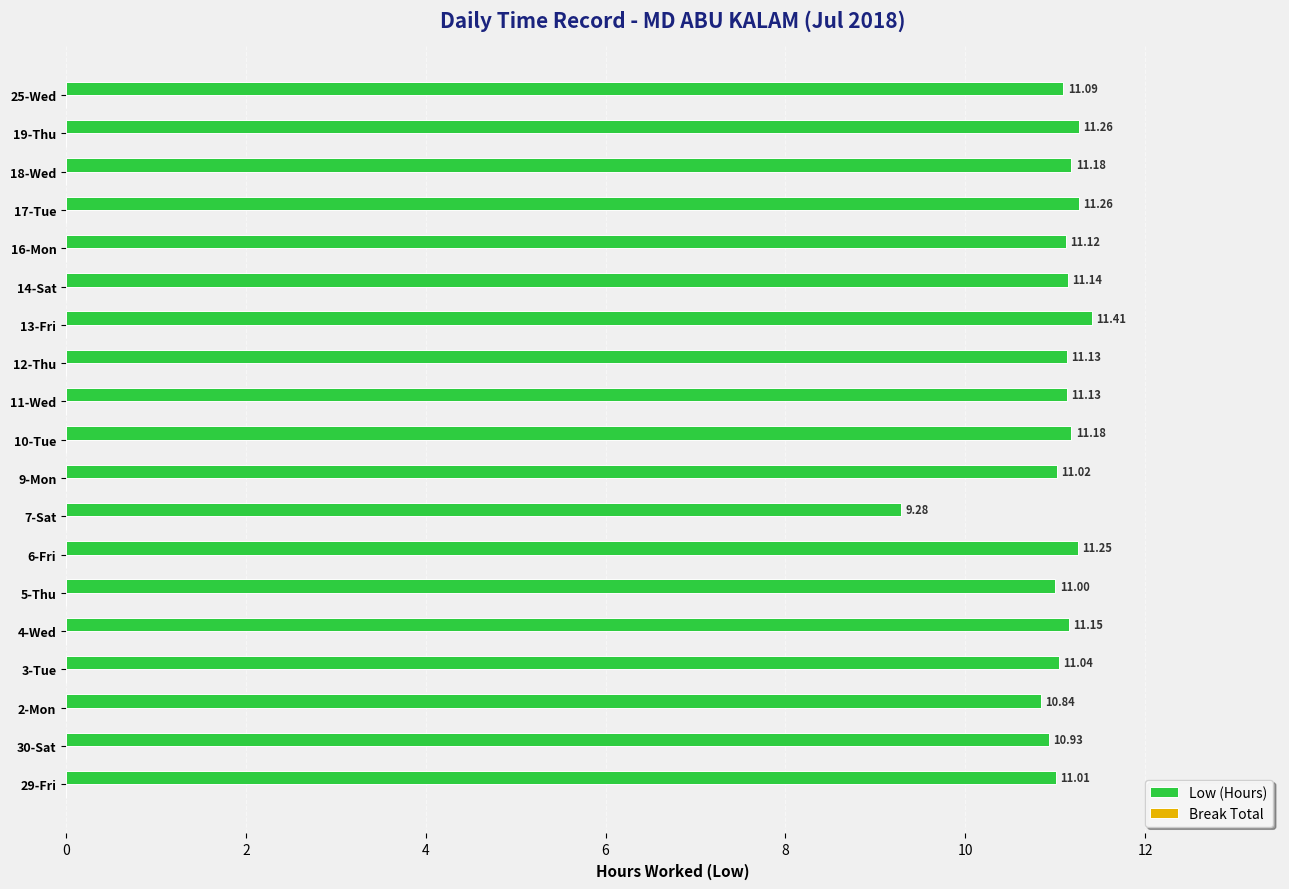

What is the ratio of the value at 5-Thu to the value at 16-Mon?

1.0